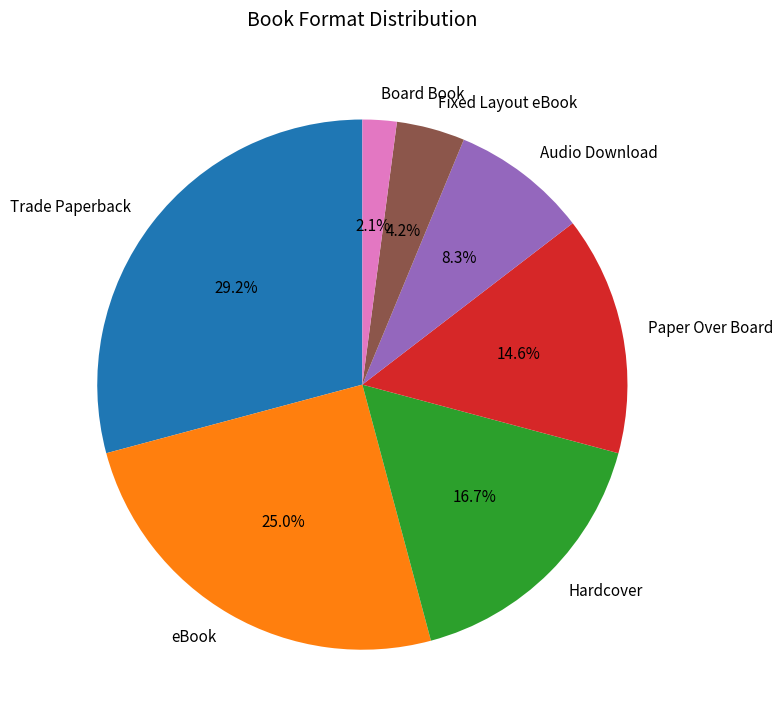

Do Fixed Layout eBook and Board Book together represent more than half of the pie?

No